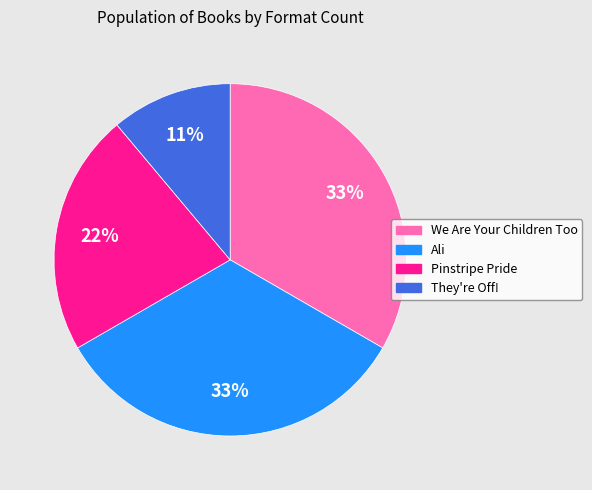

What percentage is the They're Off! slice, to the nearest percent?

11%